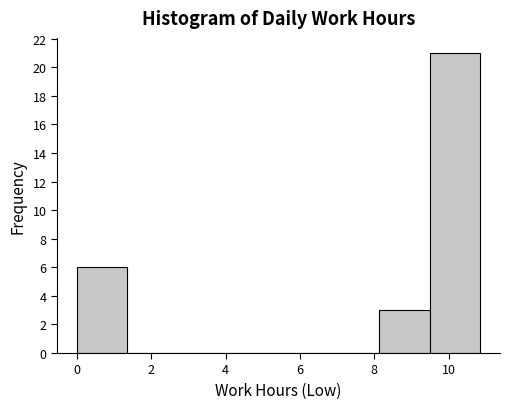

Reading left to right, transcribe this chart: for each bar, give the range it covers on the x-axis and its height. Neither the bar edges nor the heights are printed on the chart, so give them approximately, as read against the axes.

0.0 to 1.4: 6
1.4 to 2.8: 0
2.8 to 4.0: 0
4.0 to 5.4: 0
5.4 to 6.8: 0
6.8 to 8.2: 0
8.2 to 9.4: 3
9.4 to 10.8: 21